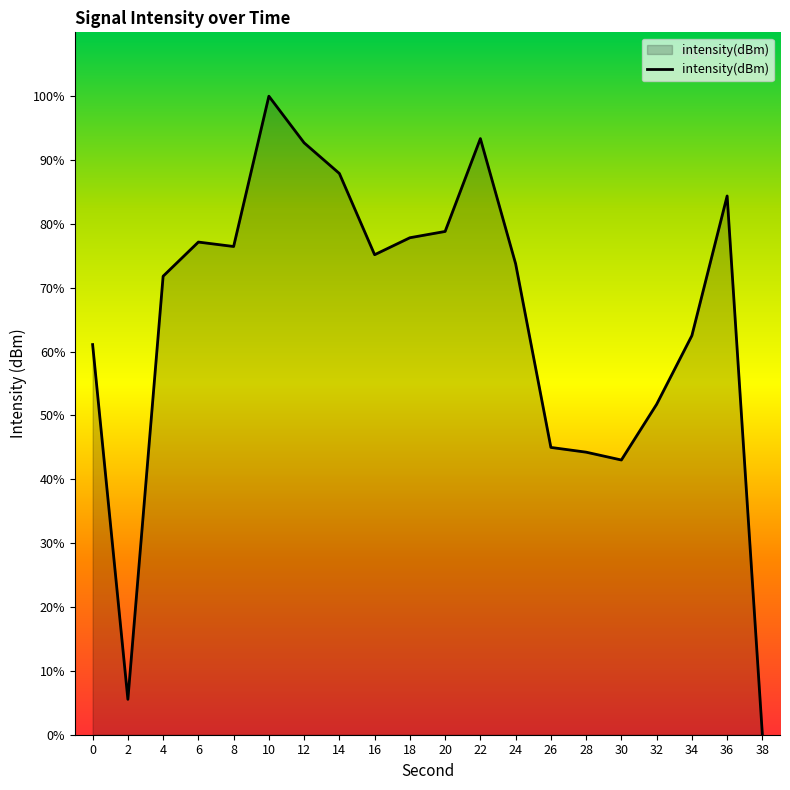

Which category has the highest value across all series?

10